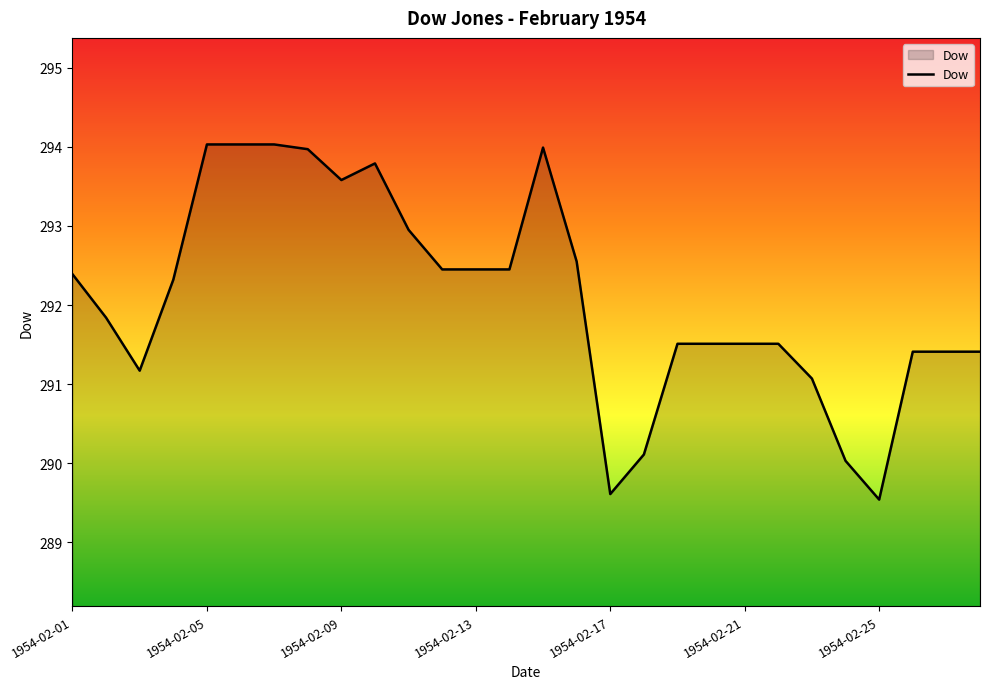

What is the smallest value displayed?

289.5